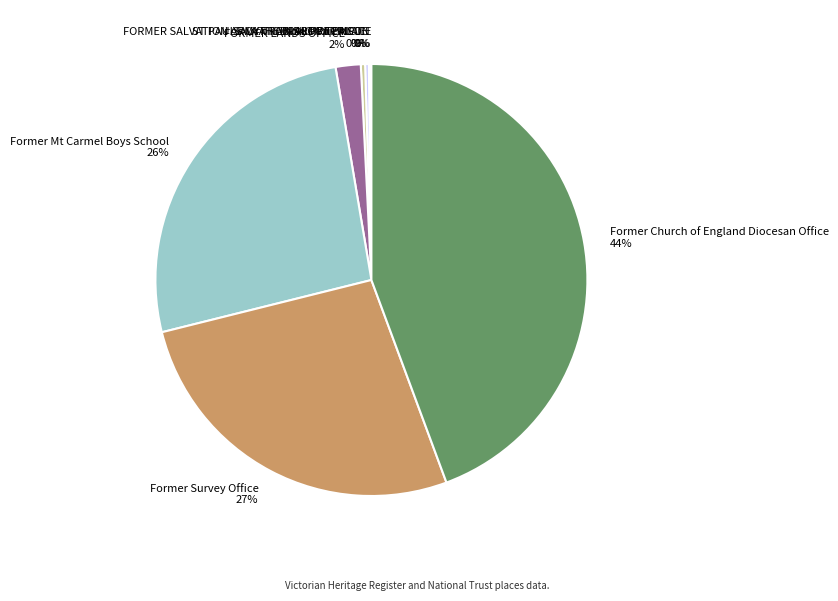

Is there a majority slice in this chart?

No